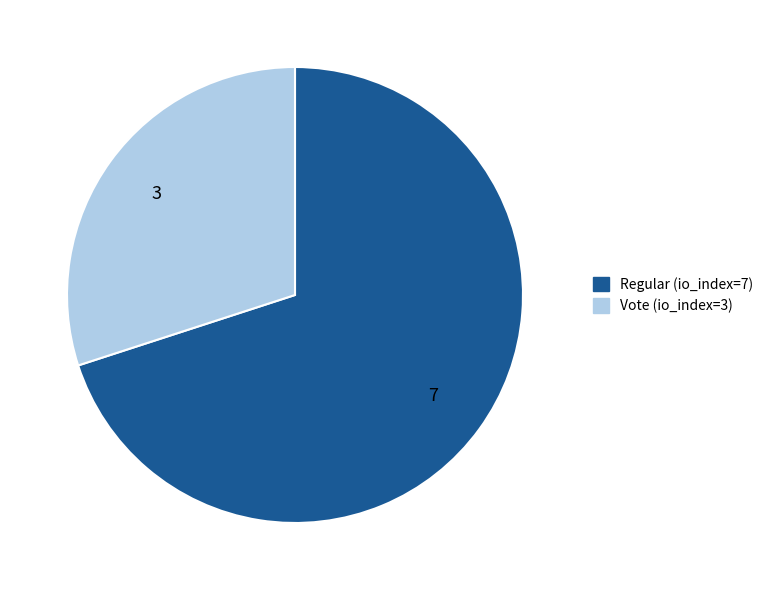

What is the largest slice in the pie chart?

Regular (io_index=7)